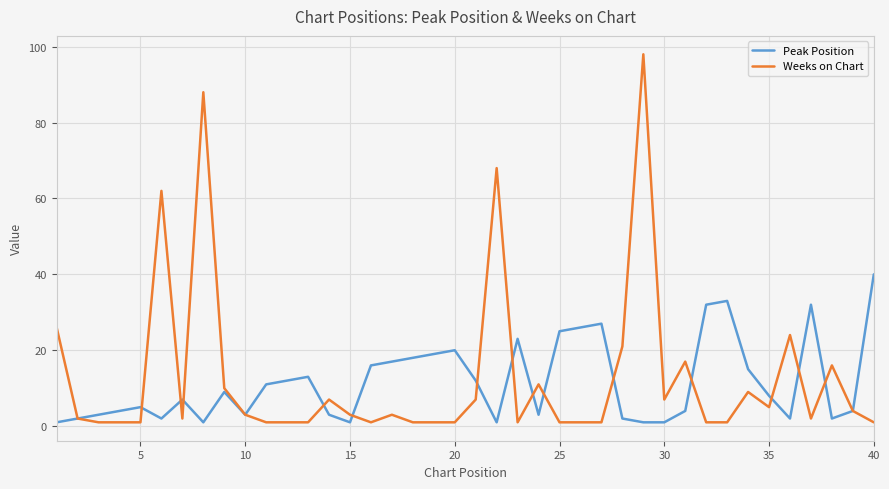

Which series has the widest spread of values?

Weeks on Chart